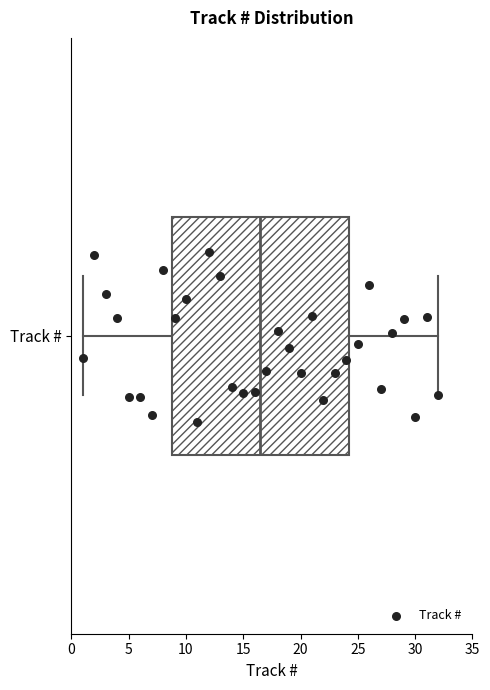

Read this box plot against the x-axis: the position of the median line, the range covered by the box, and the ends of both whiskers. The values are not printed on the chart, so give them approximately, as read against the axis.

median 16.5, box 9.0 to 24.5, whiskers 1.0 to 32.0